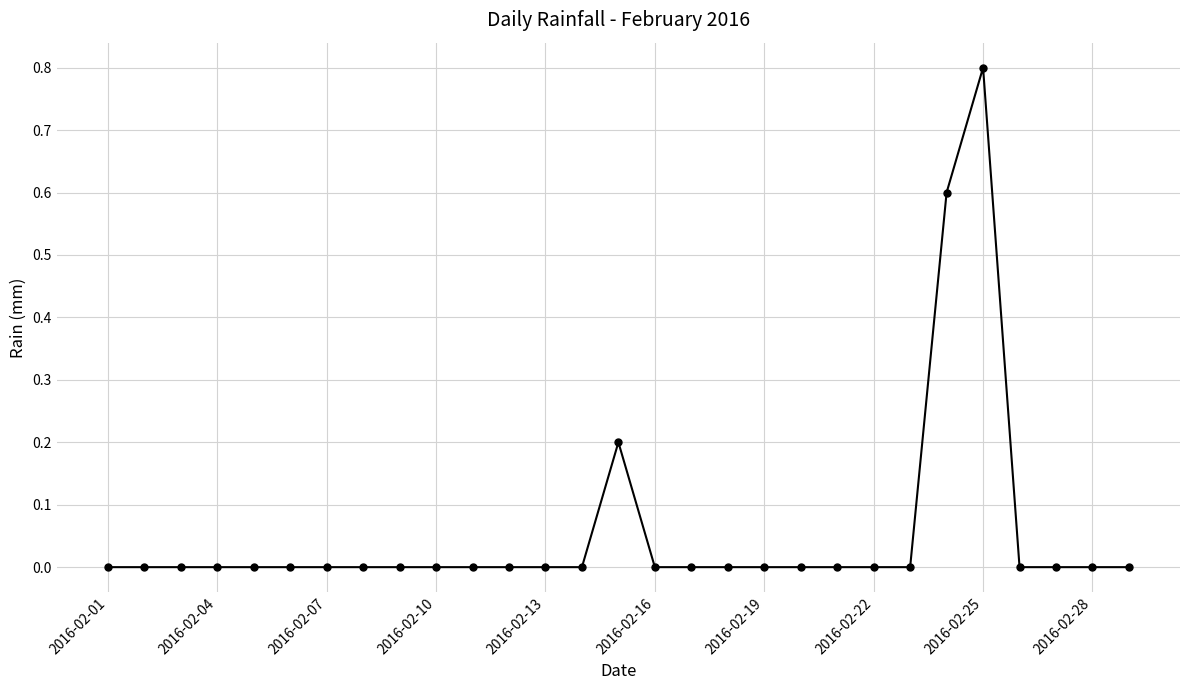

What is the greatest value displayed?

0.8